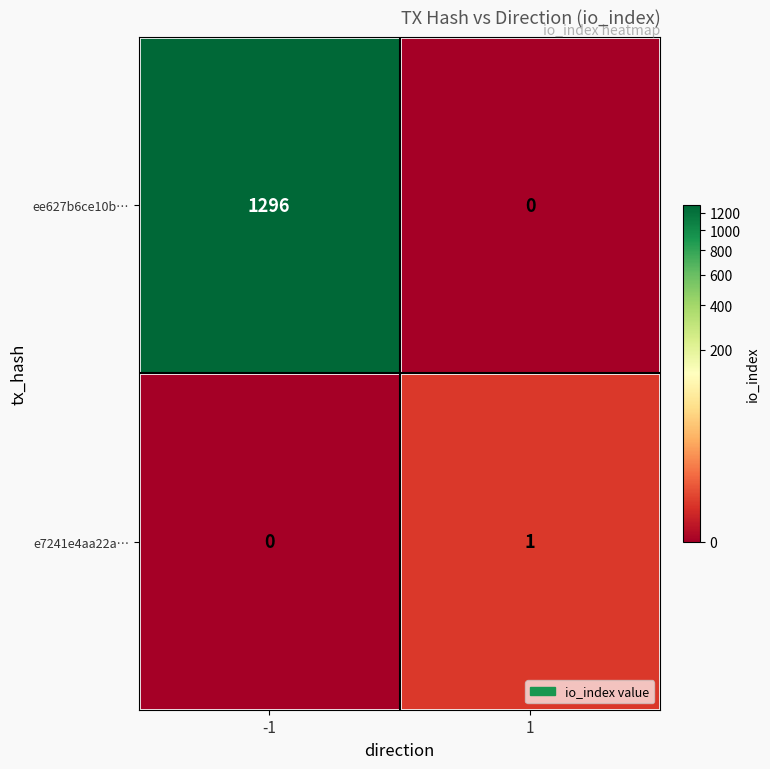

Which series has the widest spread of values?

ee627b6ce10b…